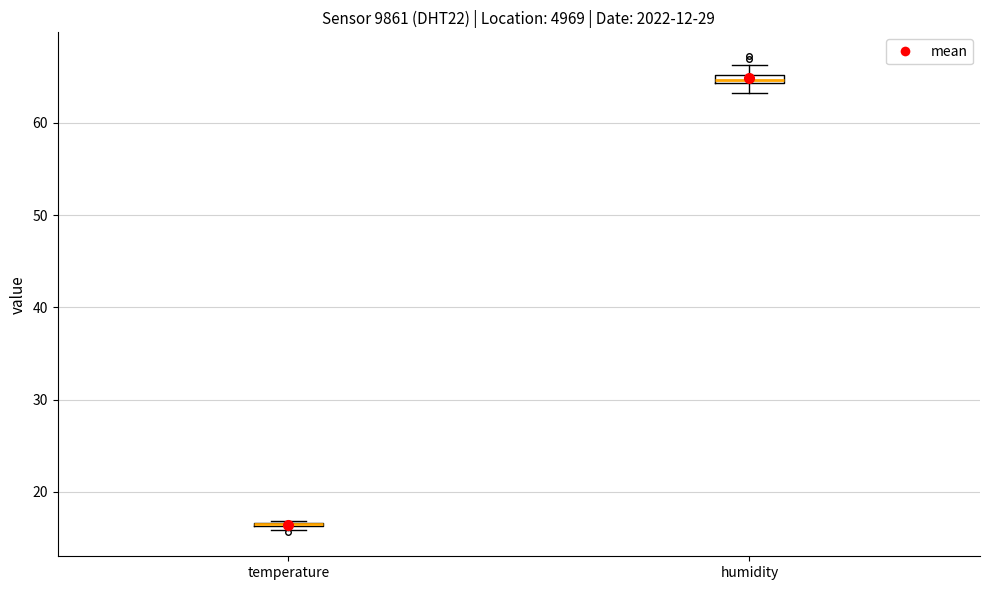

Where is the upper edge of the box for humidity on the y-axis? The values are not printed on the chart, so give them approximately, as read against the axis.

65